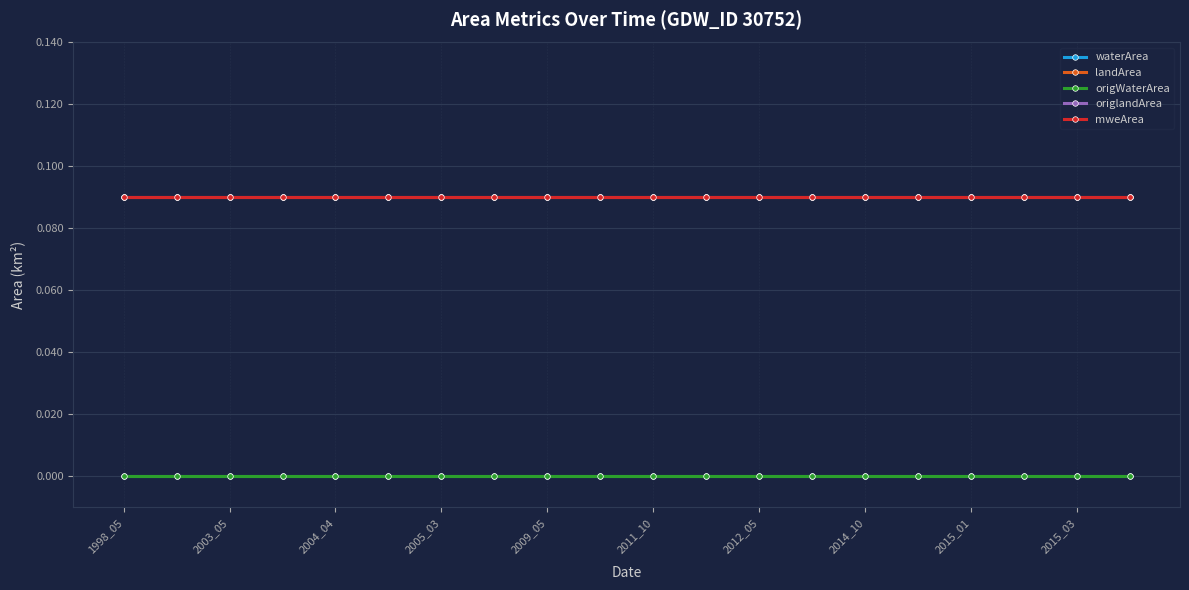

True or false: mweArea and origWaterArea intersect in this chart.

False